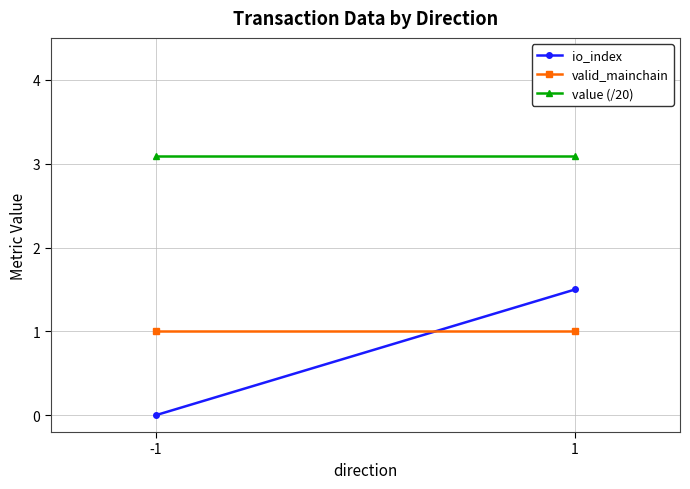

What is the difference between the highest and lowest values at 1?

2.1